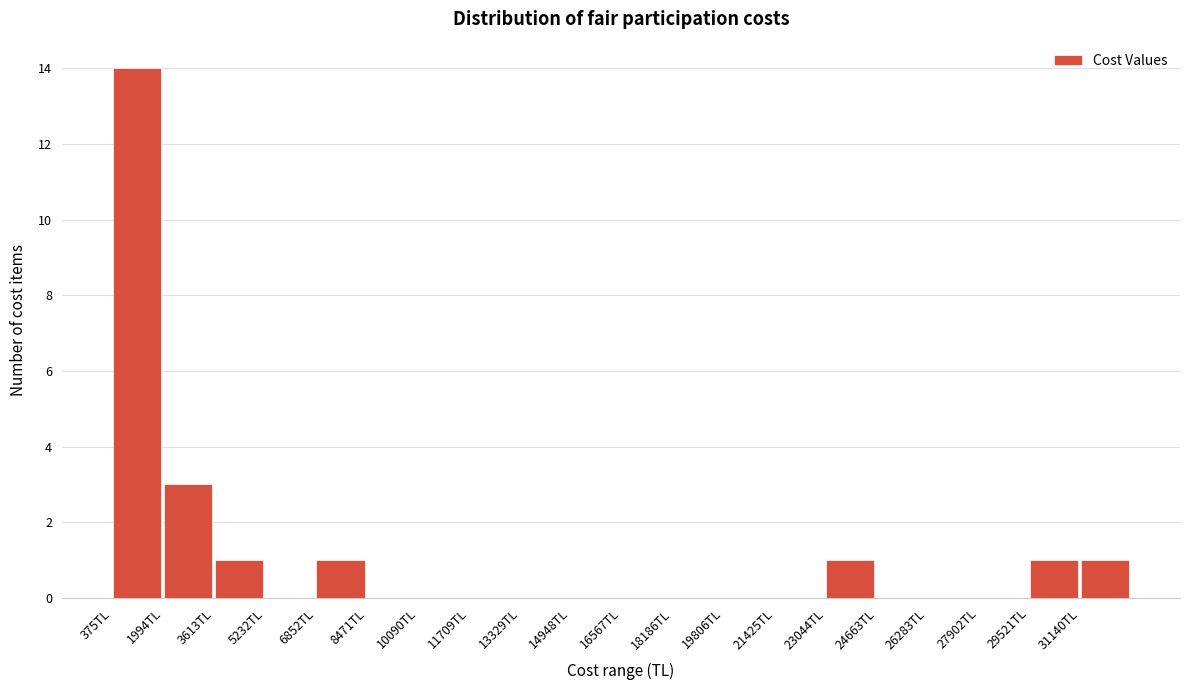

Over which range of the x-axis is the bar tallest?

400 to 2000